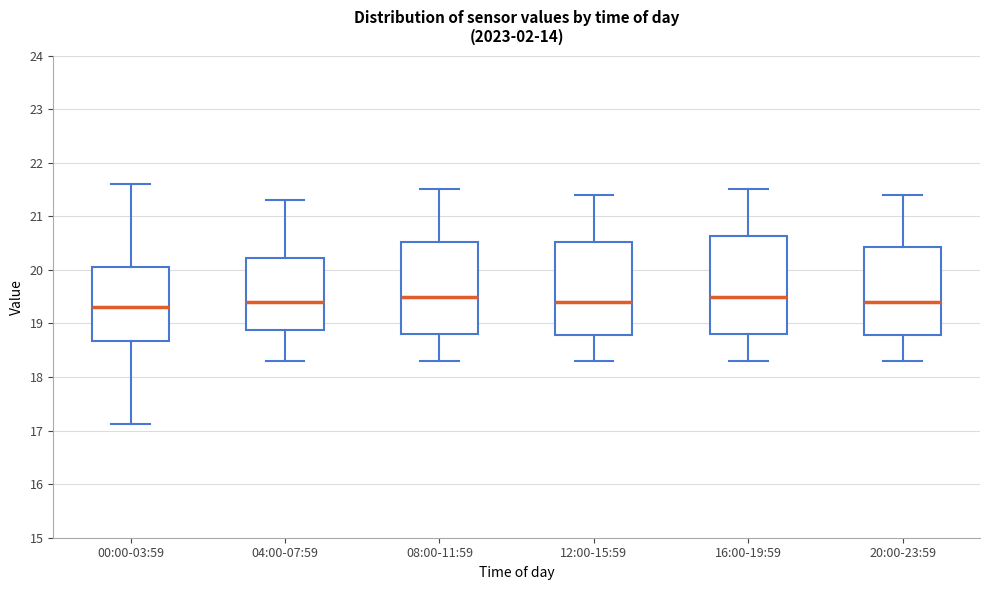

Reading left to right, transcribe this box plot: for each box, give where its median line is, the range the box spans, and where its two whiskers end, as read against the y-axis. The values are not printed on the chart, so give them approximately, as read against the axis.

00:00-03:59: median 19.3, box 18.7 to 20.1, whiskers 17.1 to 21.6
04:00-07:59: median 19.4, box 18.9 to 20.2, whiskers 18.3 to 21.3
08:00-11:59: median 19.5, box 18.8 to 20.5, whiskers 18.3 to 21.5
12:00-15:59: median 19.4, box 18.8 to 20.5, whiskers 18.3 to 21.4
16:00-19:59: median 19.5, box 18.8 to 20.6, whiskers 18.3 to 21.5
20:00-23:59: median 19.4, box 18.8 to 20.4, whiskers 18.3 to 21.4